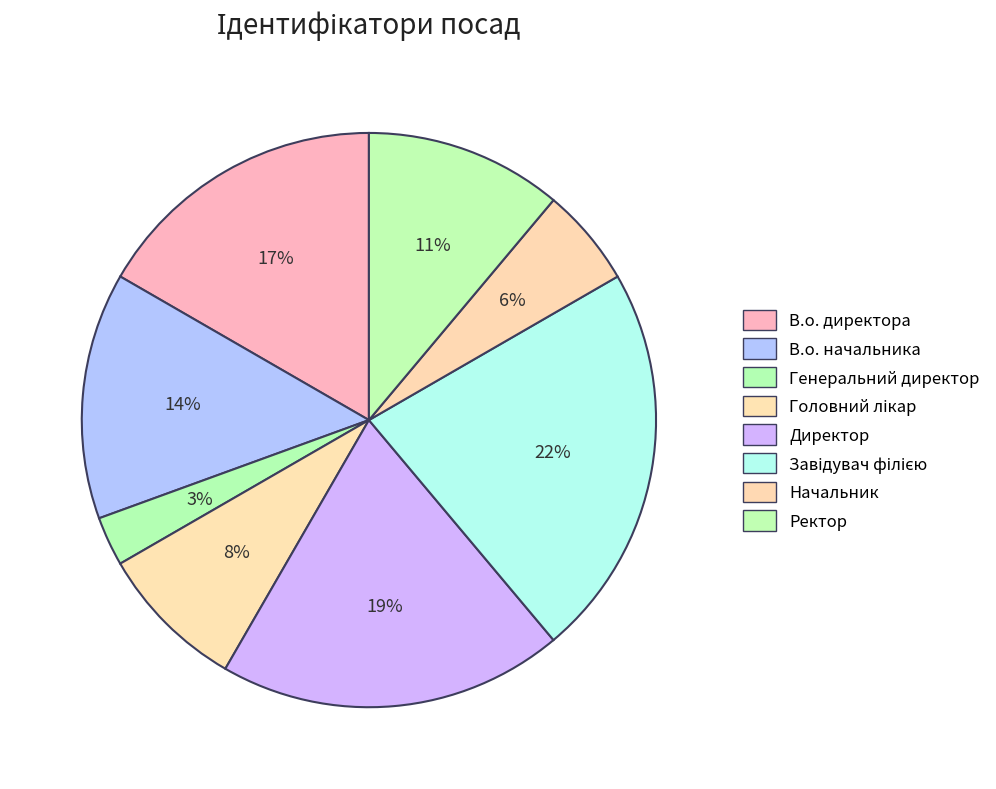

How many segments does this pie chart have?

8